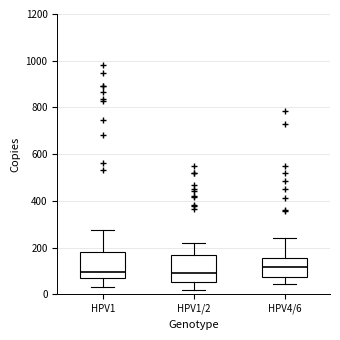

Reading left to right, read every box against the y-axis: the position of its median line, the range the box covers, and the ends of its whiskers. The values are not printed on the chart, so give them approximately, as read against the axis.

HPV1: median 100, box 80 to 180, whiskers 20 to 280
HPV1/2: median 100, box 60 to 160, whiskers 20 to 220
HPV4/6: median 120, box 80 to 160, whiskers 40 to 240